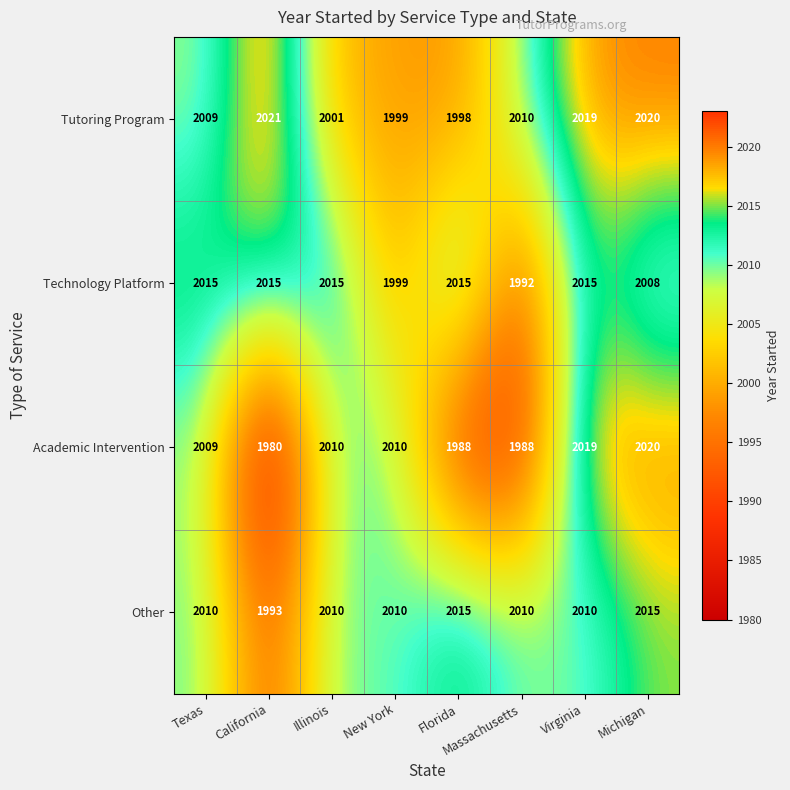

How many data points does each series have?

8